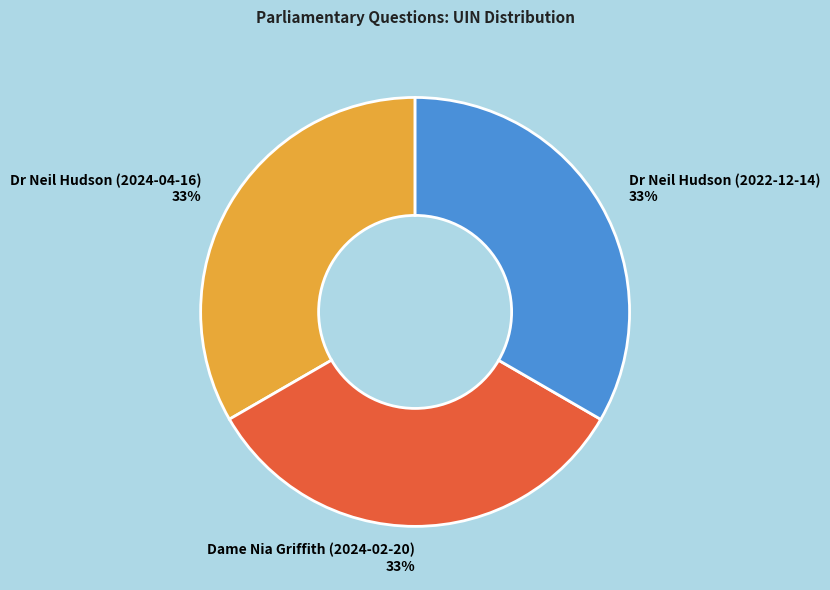

How many slices are in this pie chart?

3